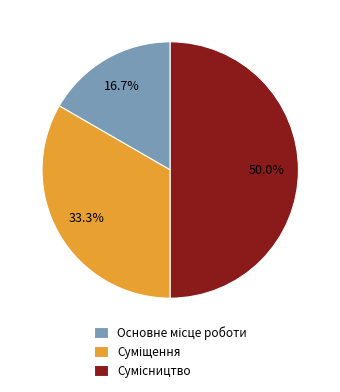

Does Суміщення represent more than half of the total?

No